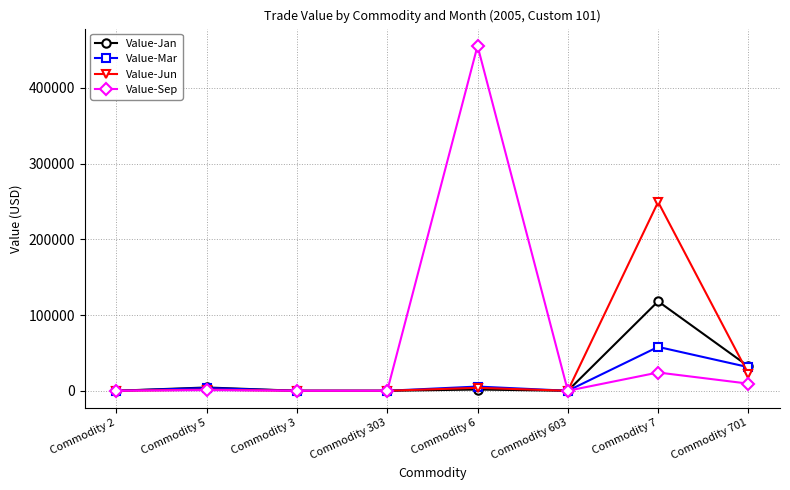

What is the label of the 7th point from the left?

Commodity 7